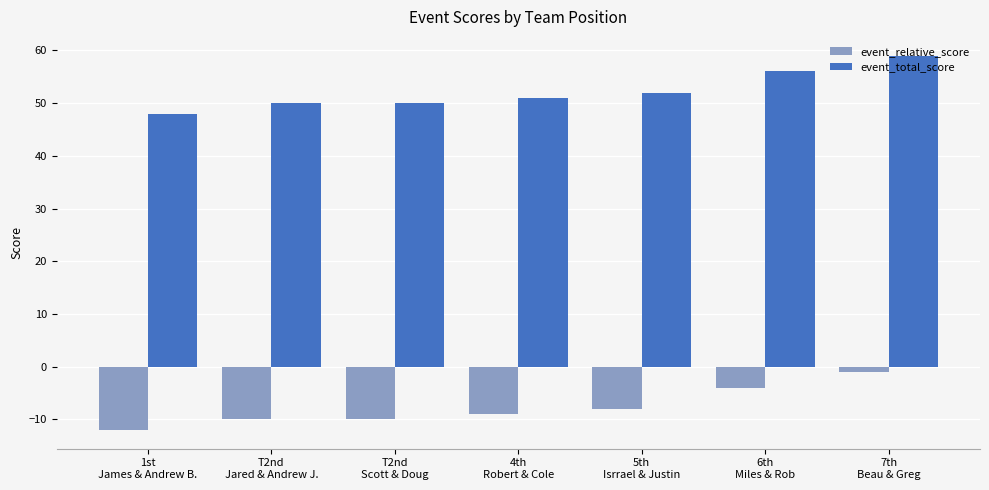

What is the sum of all event_total_score values?

366